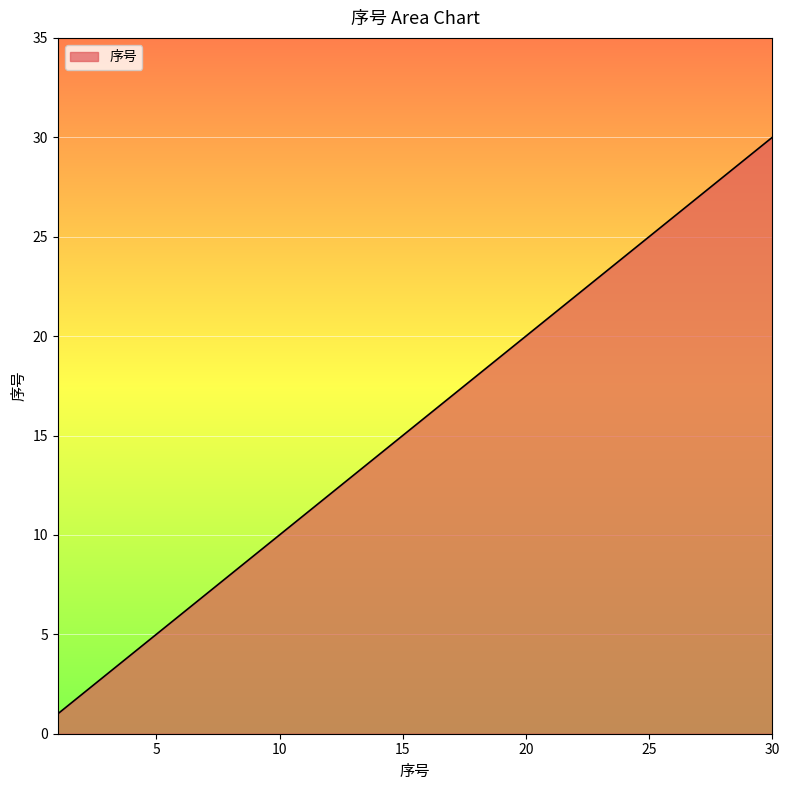

What is the greatest value displayed?

30